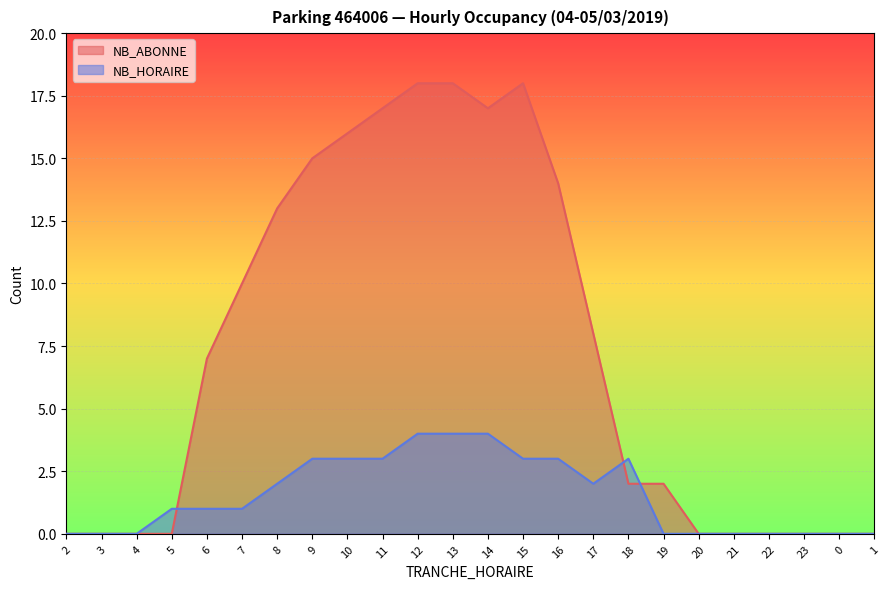

At how many categories does at least one series exceed 4?

12